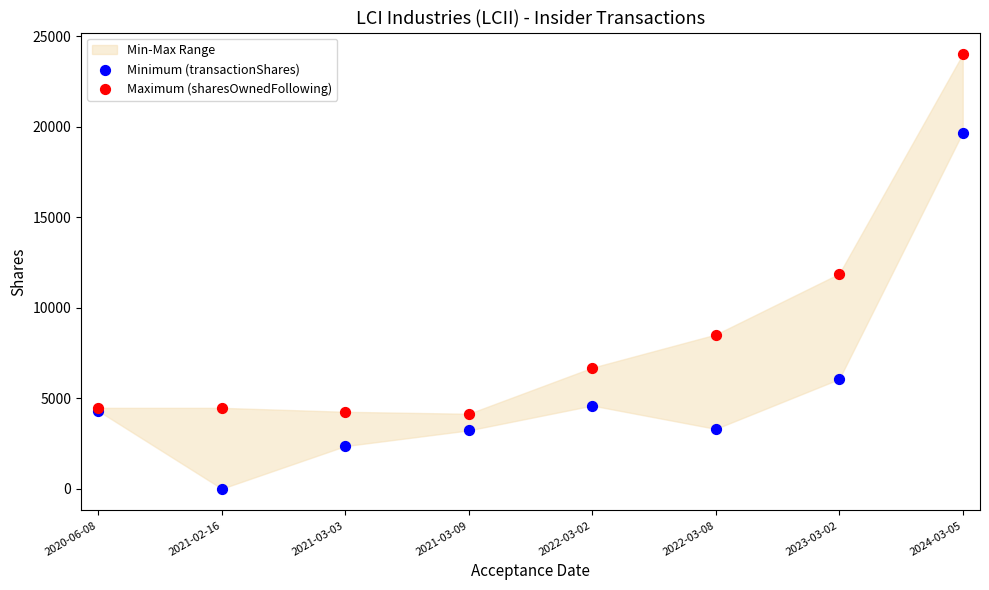

In the Maximum (sharesOwnedFollowing) series, what Y value is closest to 14076?

11882